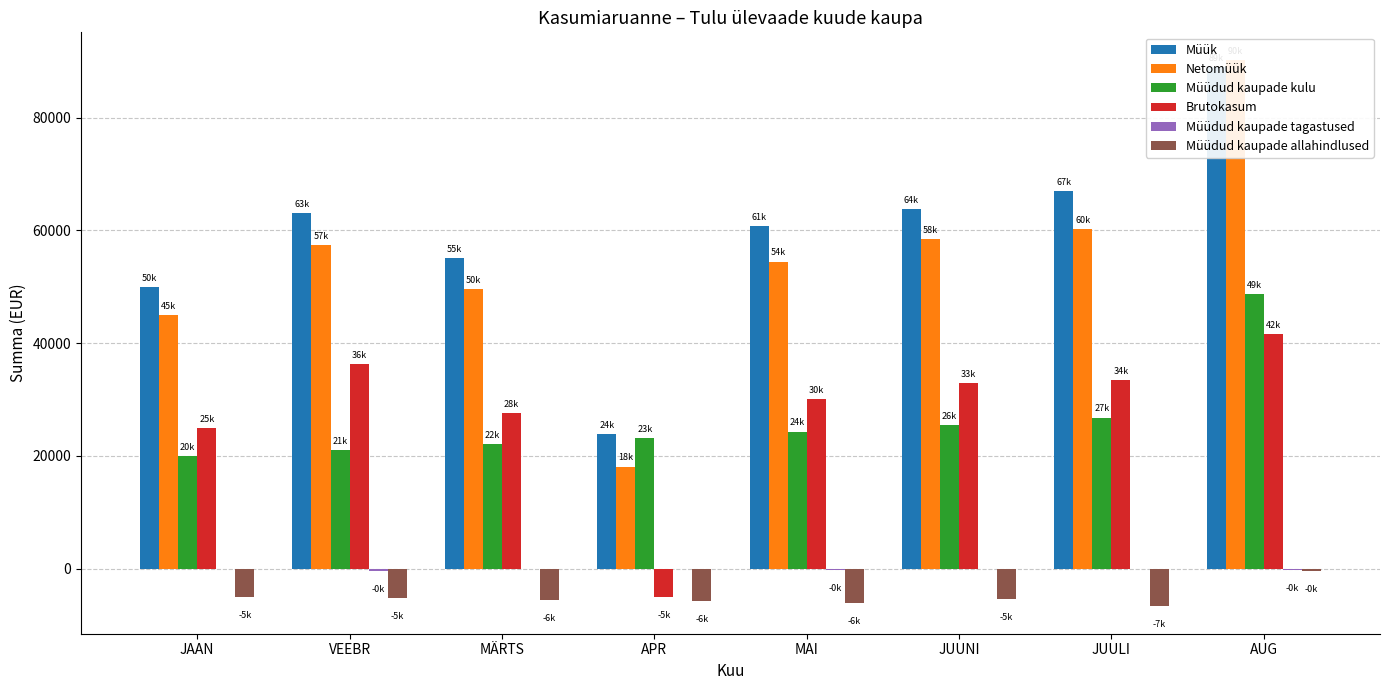

Which label corresponds to the smallest value in the chart?

JUULI